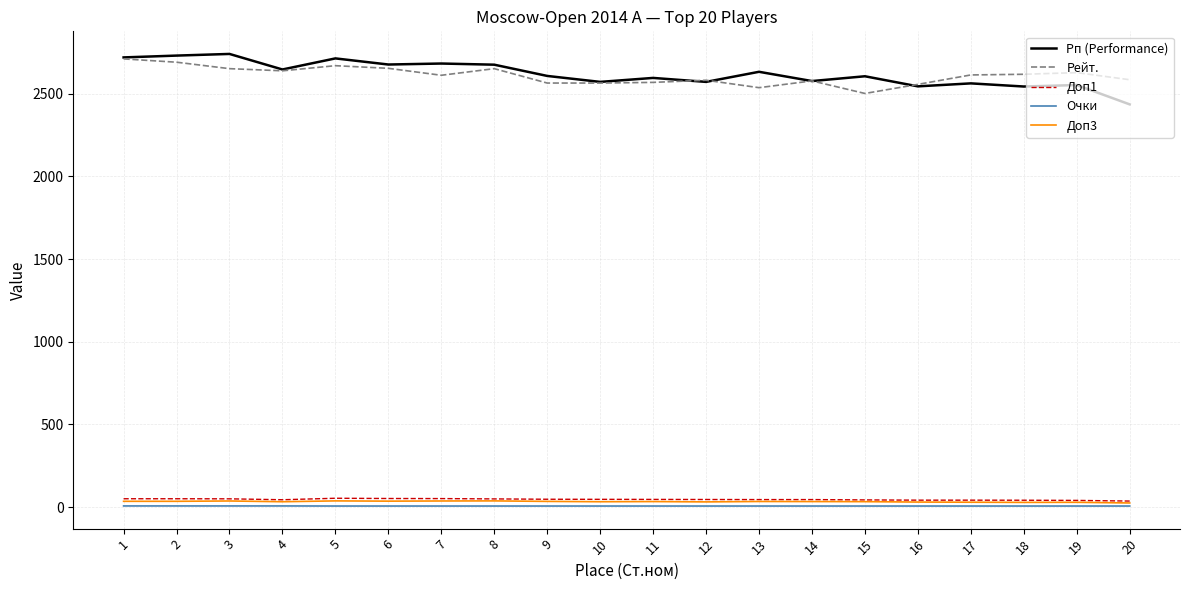

How many lines are shown in the chart?

5